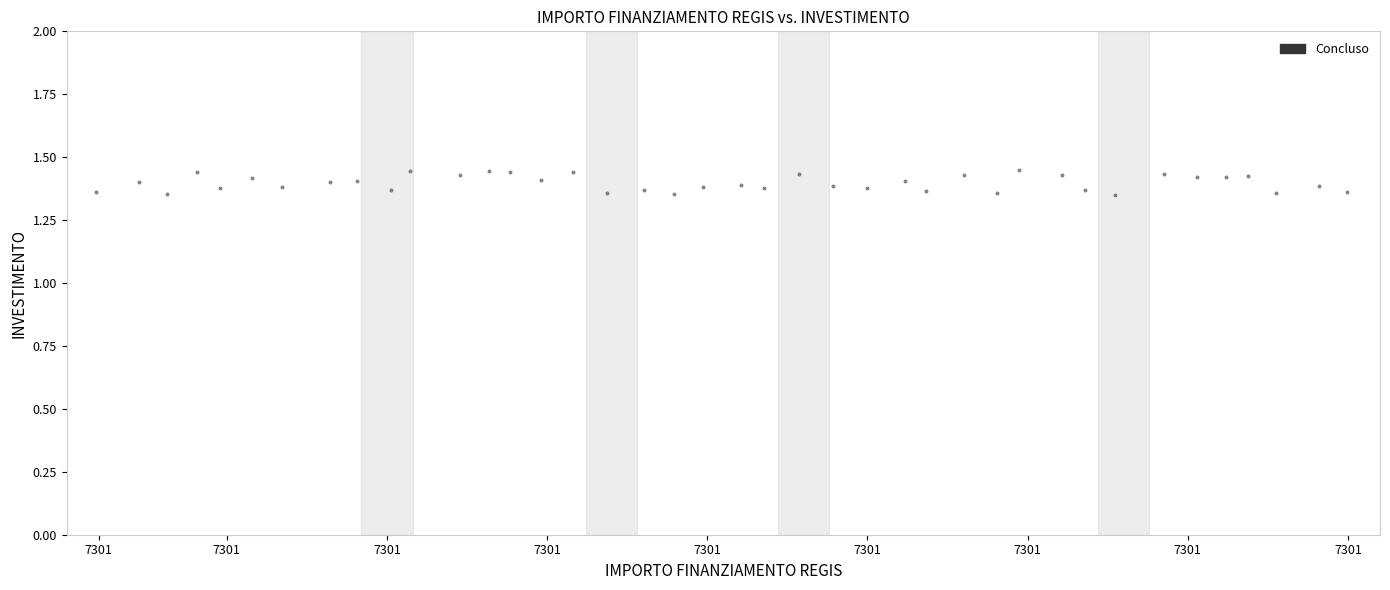

What is the range of X values (max minus min)?

39.0